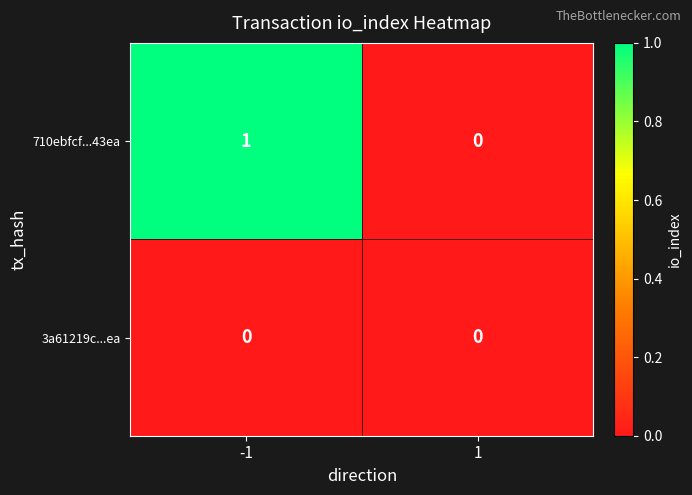

Reading left to right, what are all the values shown in this chart?

710ebfcf...43ea: -1=1	1=0
3a61219c...ea: -1=0	1=0